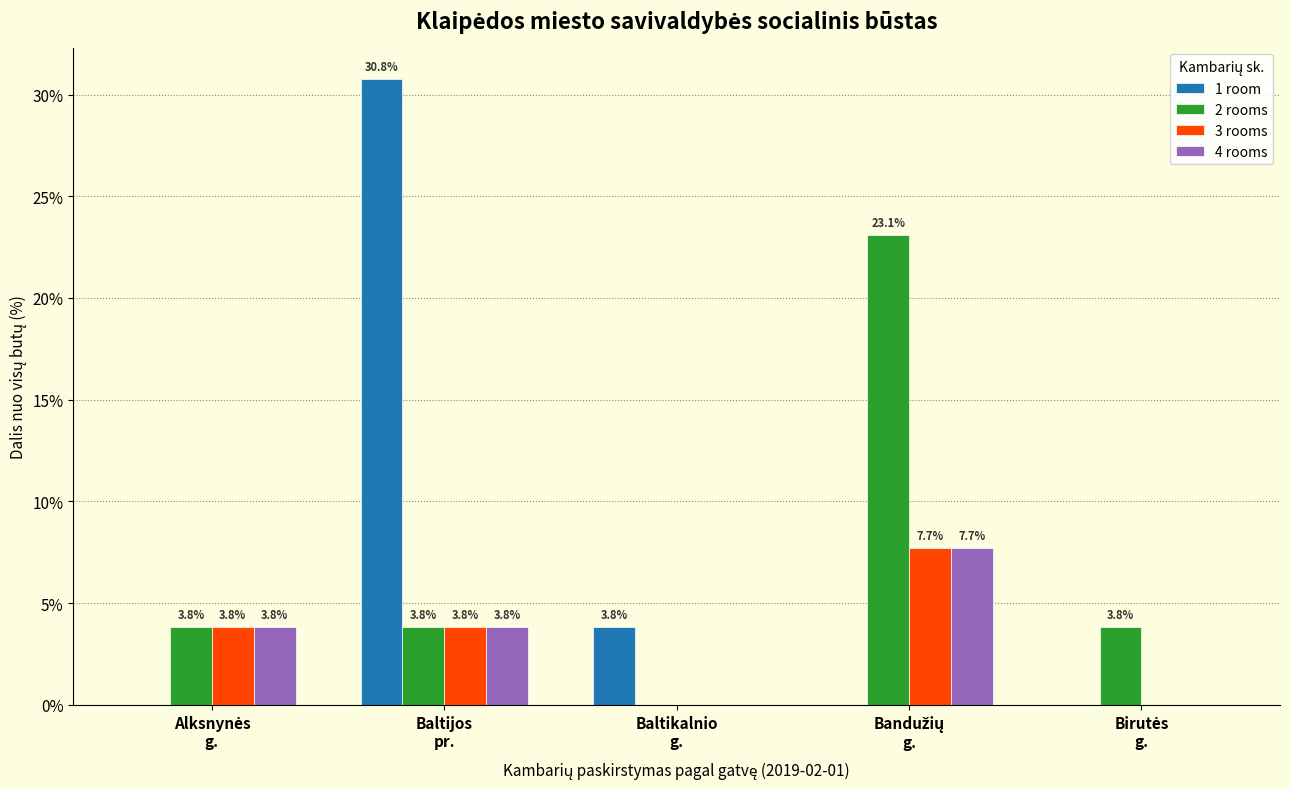

Are the bars grouped side by side (vs. stacked)?

Yes